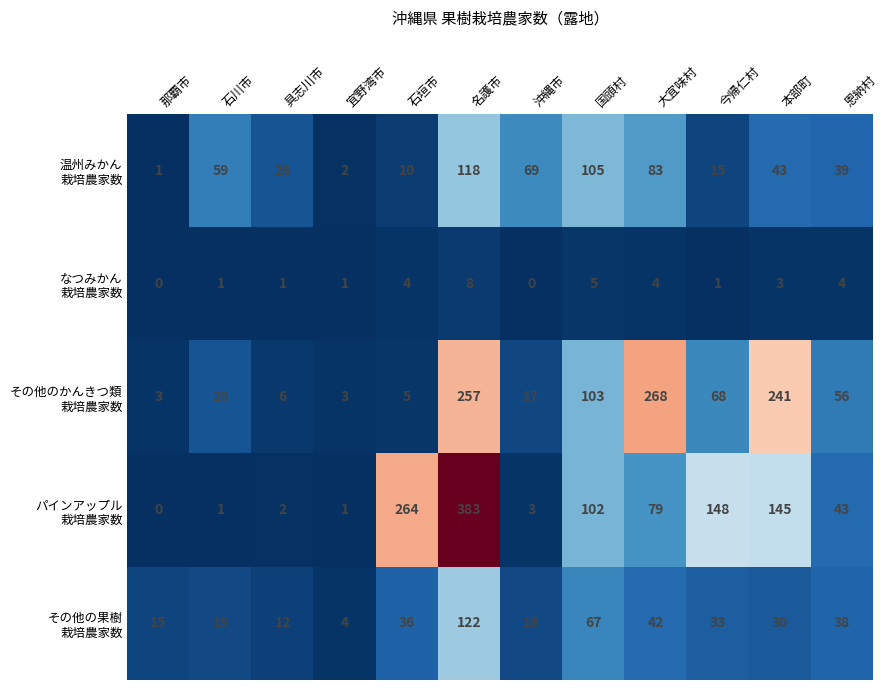

What is the total value across all series at 宜野湾市?

11